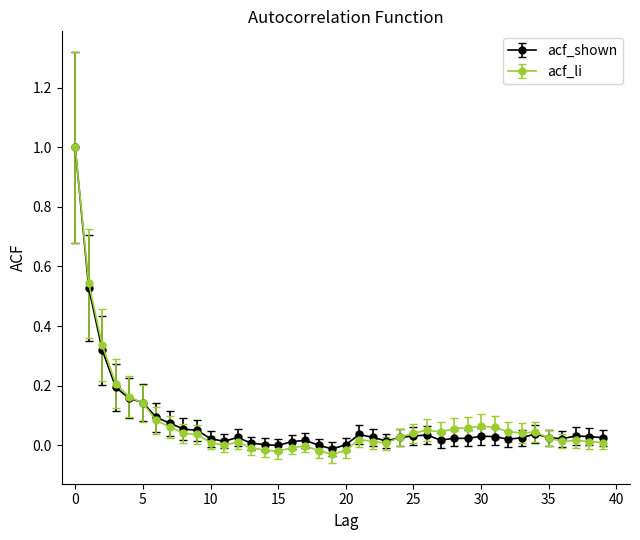

Which series has the largest range (max minus min)?

acf_li